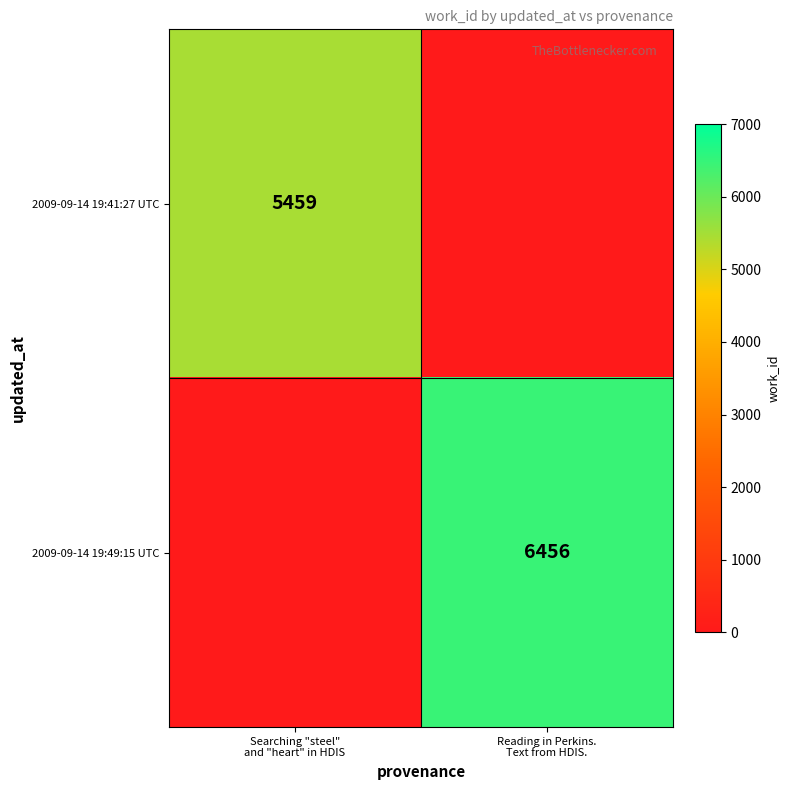

The value of 2009-09-14 19:49:15 UTC at Searching "steel" and "heart" in HDIS is -2610. True or false?

False